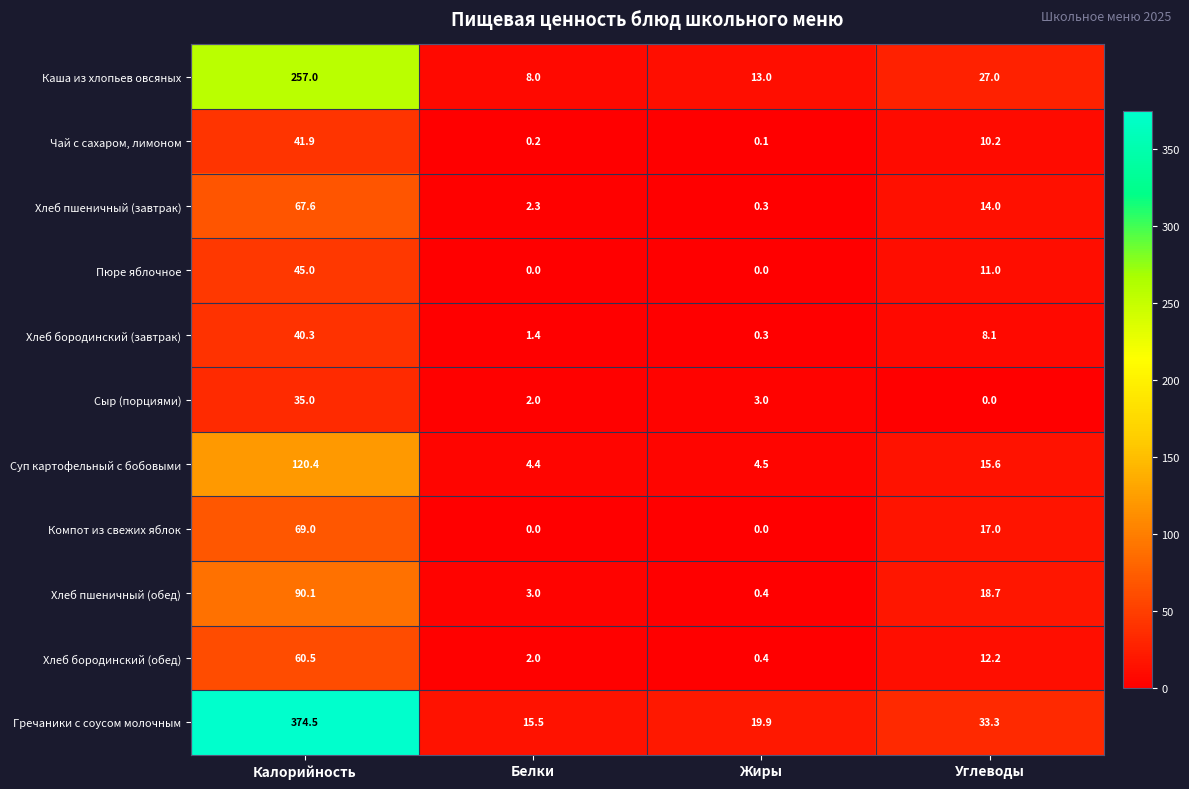

The Компот из свежих яблок series shows 17.0 at Углеводы. True or false?

True